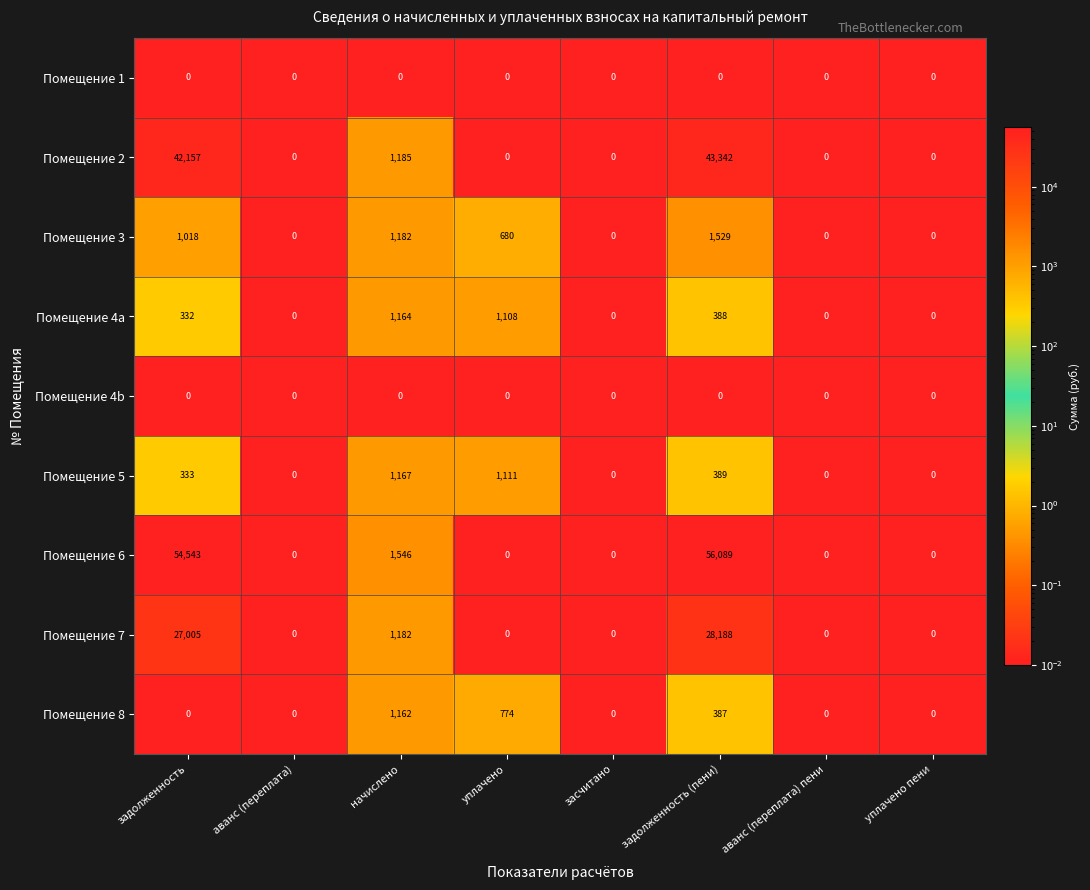

At which category is the sum across all series the highest?

задолженность (пени)